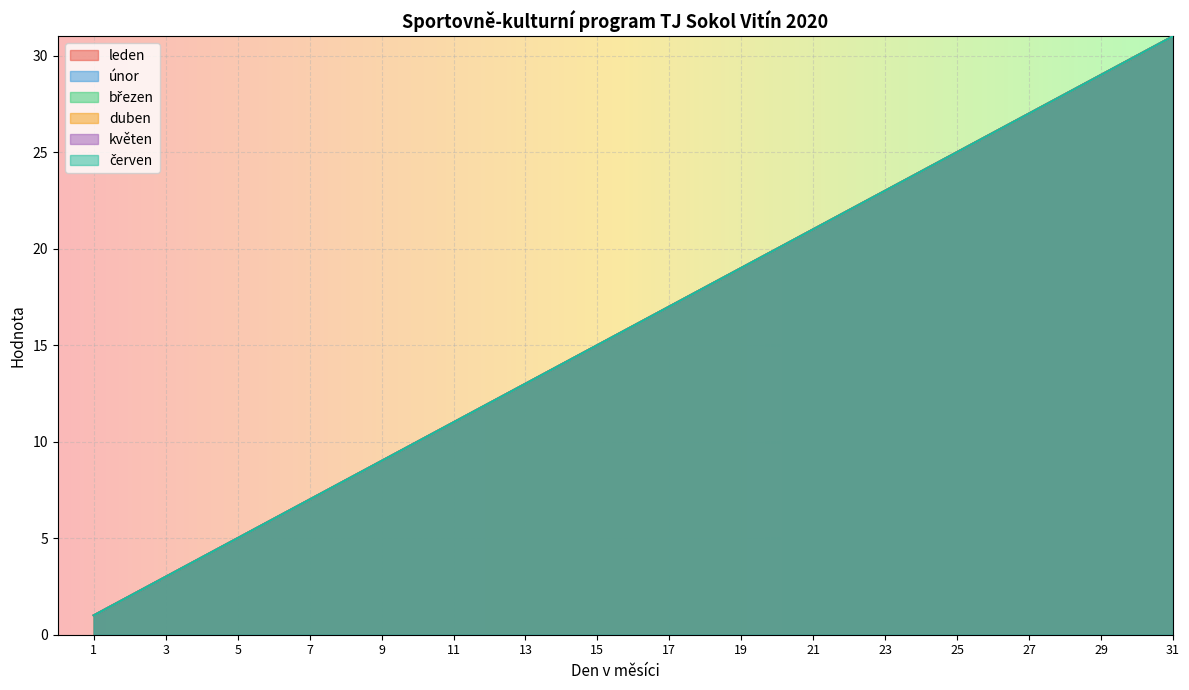

The value of leden at 18 is 12. True or false?

False